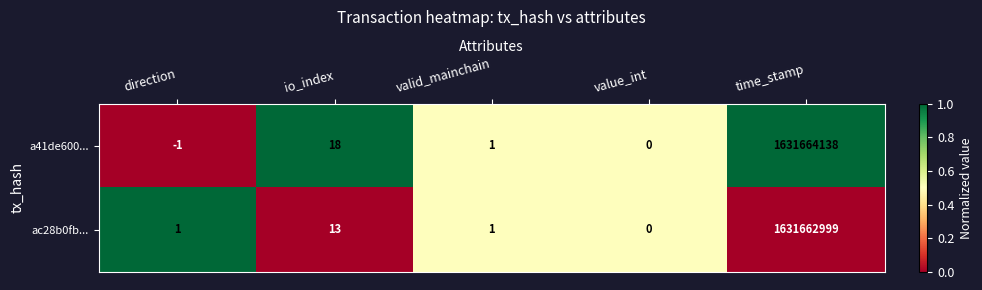

Which series has the widest spread of values?

a41de600...